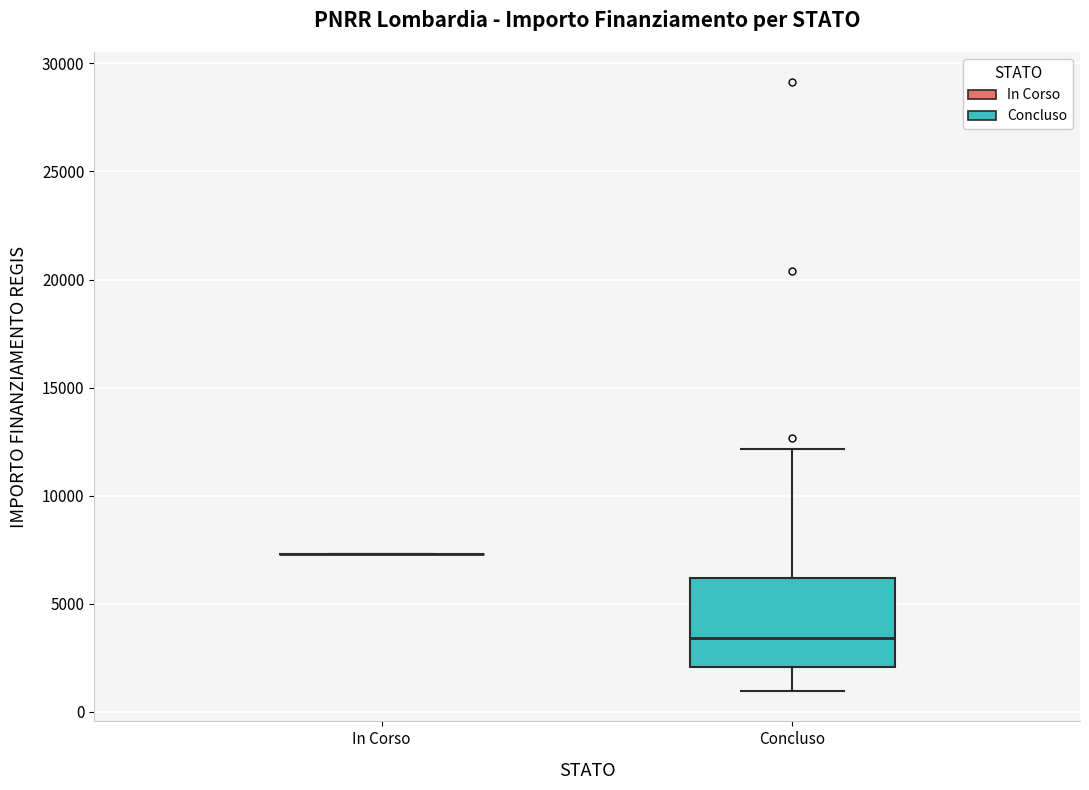

Reading left to right, transcribe this box plot: for each box, give where its median line is, the range the box spans, and where its two whiskers end, as read against the y-axis. The values are not printed on the chart, so give them approximately, as read against the axis.

In Corso: box collapsed to a line at 7500, whiskers 7500 to 7500
Concluso: median 3500, box 2000 to 6000, whiskers 1000 to 12000